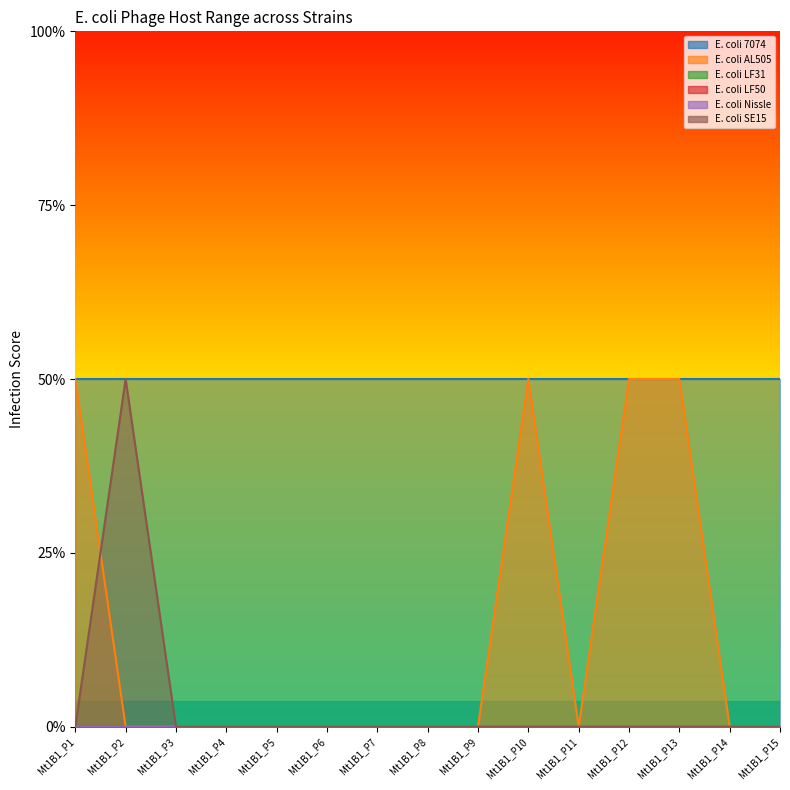

At which category is the sum across all series the highest?

Mt1B1_P1